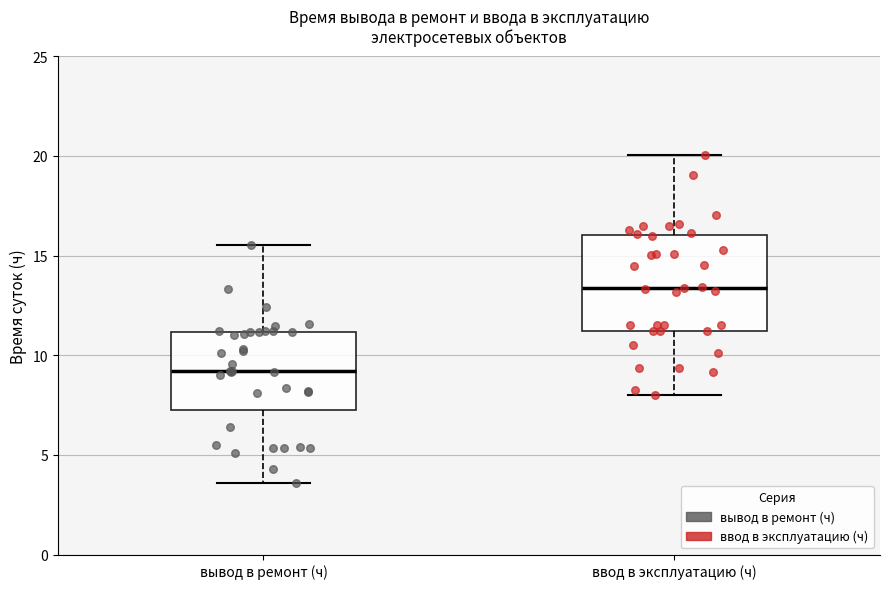

Reading left to right, read every box against the y-axis: the position of its median line, the range the box covers, and the ends of its whiskers. The values are not printed on the chart, so give them approximately, as read against the axis.

вывод в ремонт (ч): median 9.0, box 7.5 to 11.0, whiskers 3.5 to 15.5
ввод в эксплуатацию (ч): median 13.5, box 11.0 to 16.0, whiskers 8.0 to 20.0